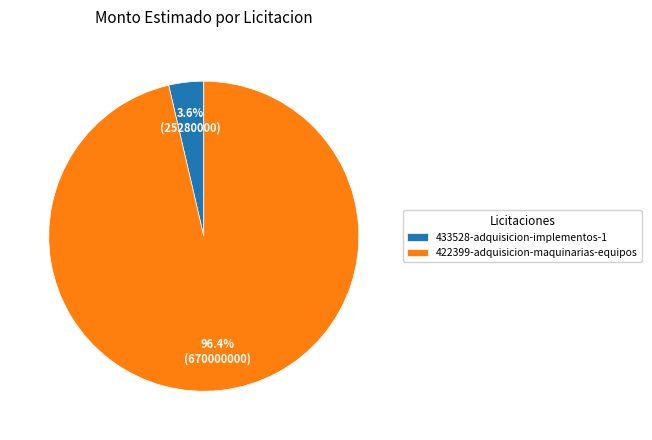

Combined, what portion of the pie is 422399-adquisicion-maquinarias-equipos and 433528-adquisicion-implementos-1?

100.0%